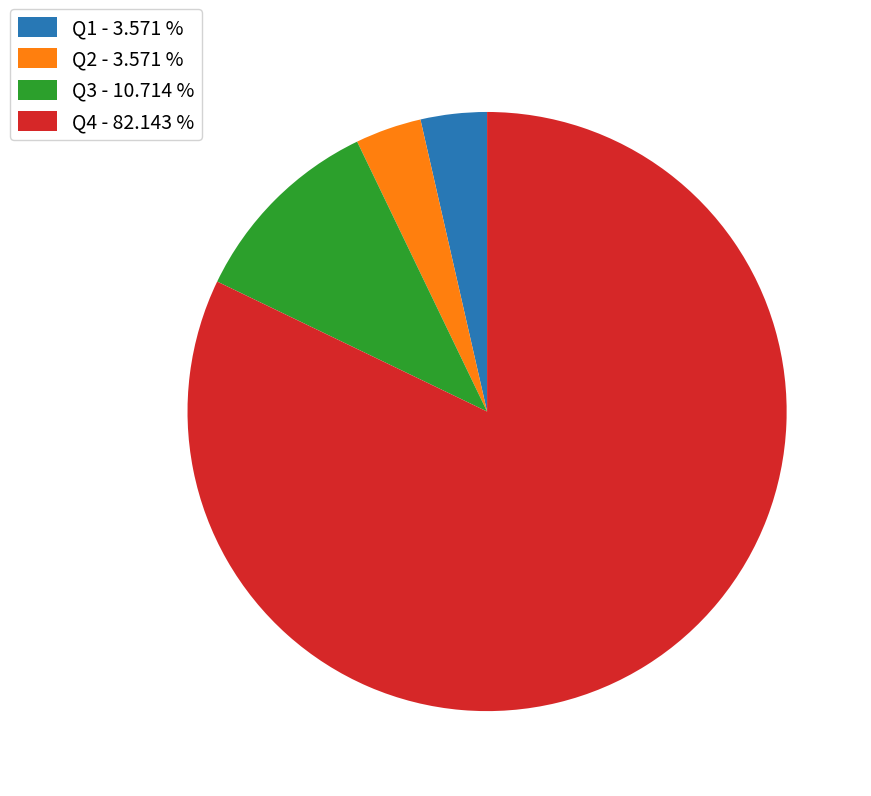

Is the sum of Q3 - 10.714 % and Q4 - 82.143 % greater than half?

Yes